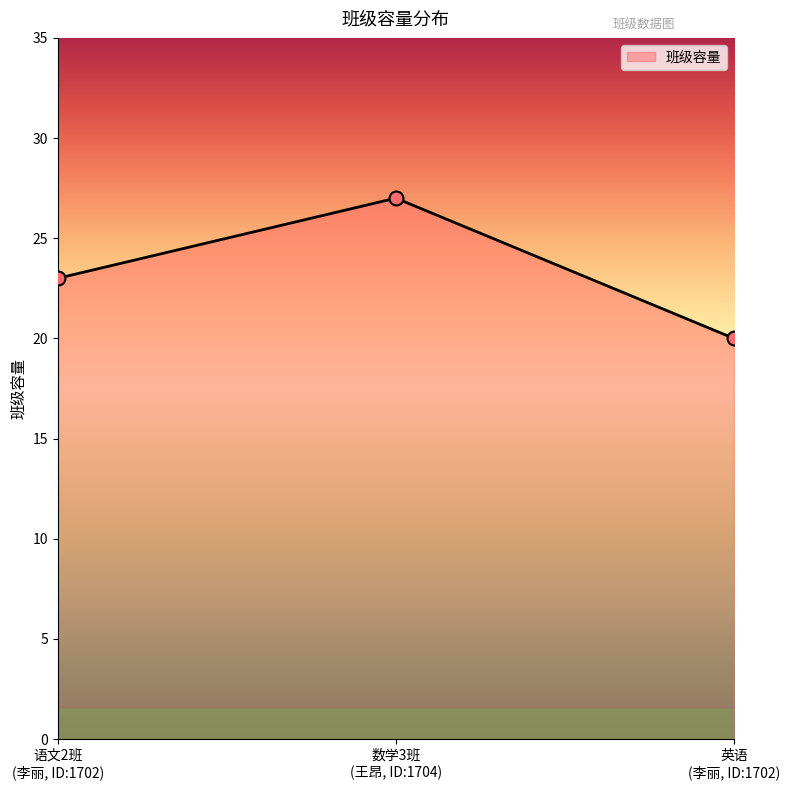

What is the change in value from 语文2班 (李丽, ID:1702) to 英语 (李丽, ID:1702)?

-3